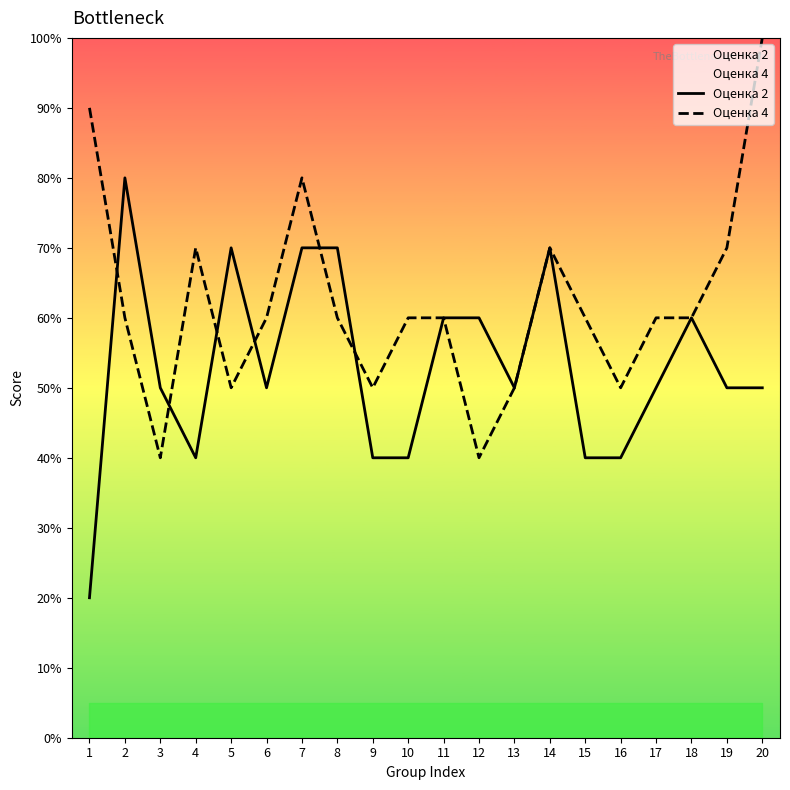

True or false: Оценка 2 and Оценка 4 cross at least once.

True